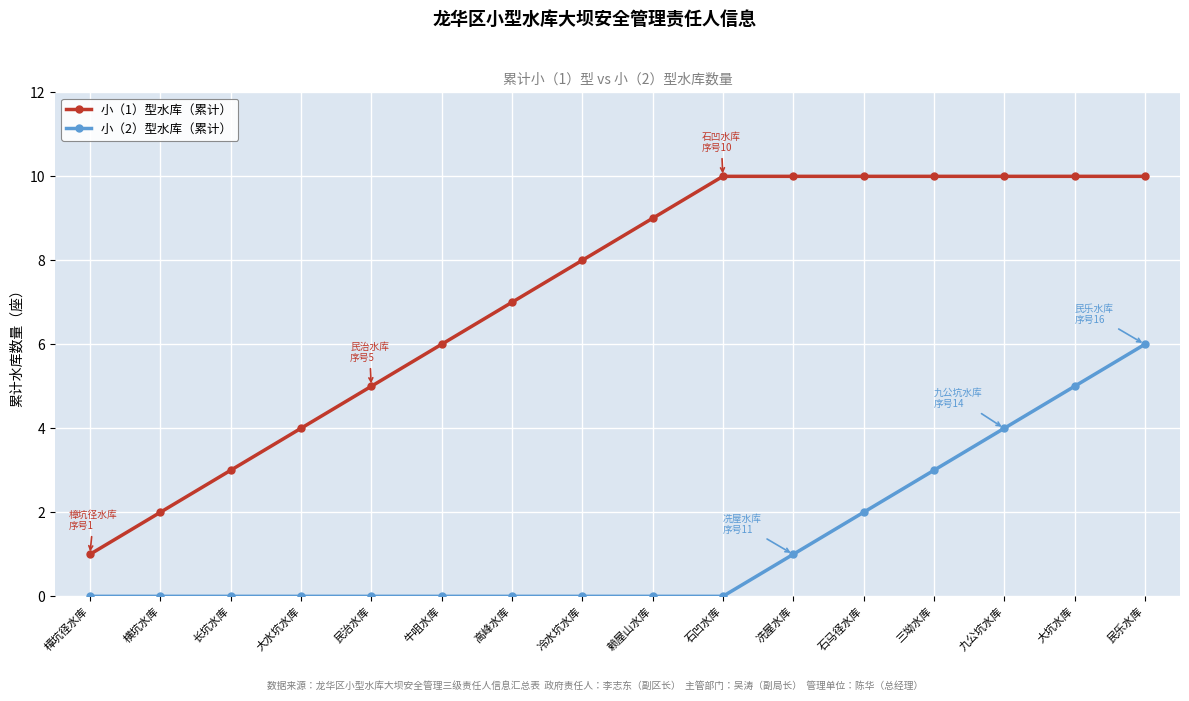

What is the difference between the 小（1）型水库（累计） values at 牛咀水库 and 石马径水库?

4